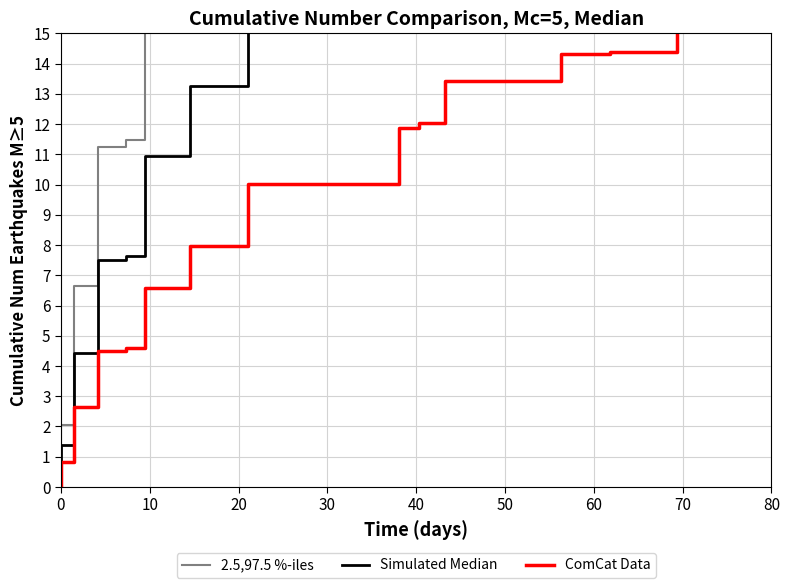

At how many categories does at least one series exceed 22?

13